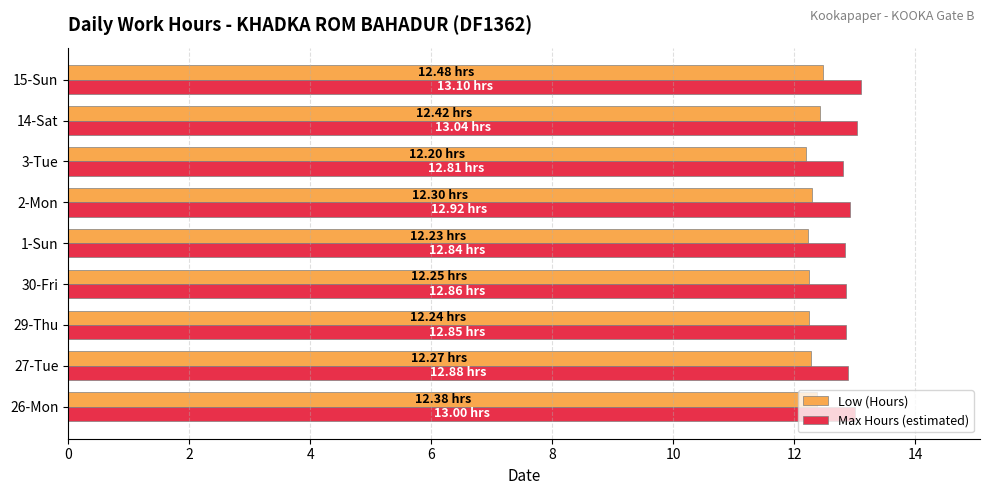

What is the difference between the highest and lowest values at 2-Mon?

0.6